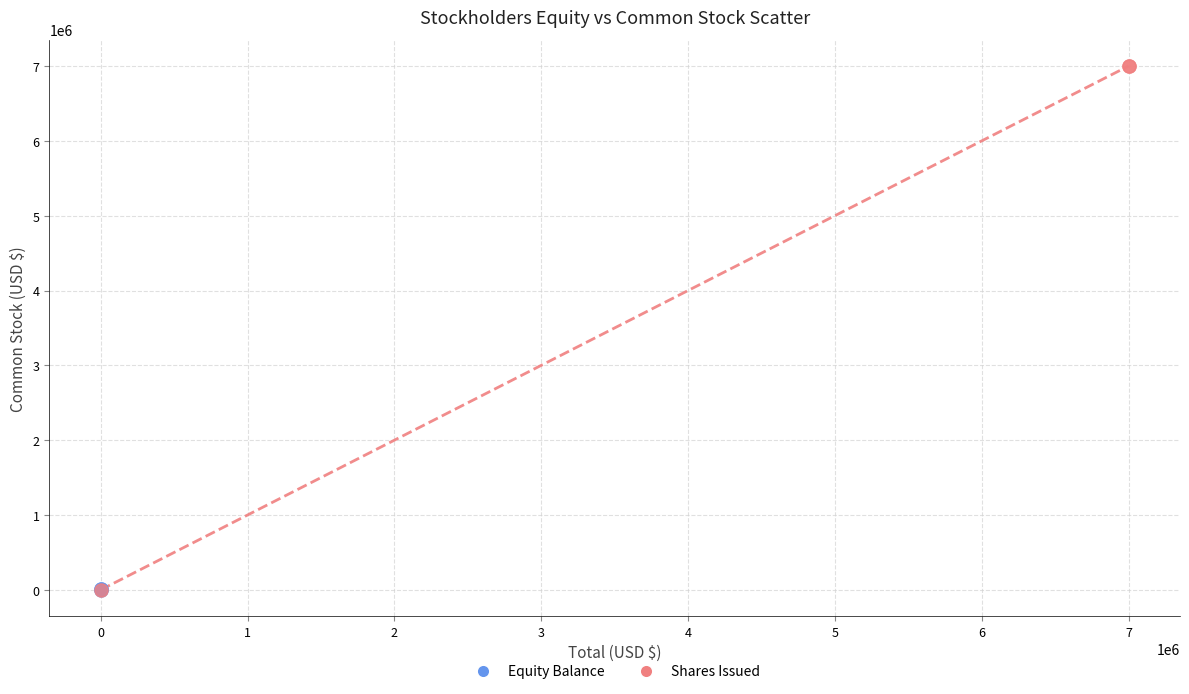

Which series contains the highest Y value?

Shares Issued